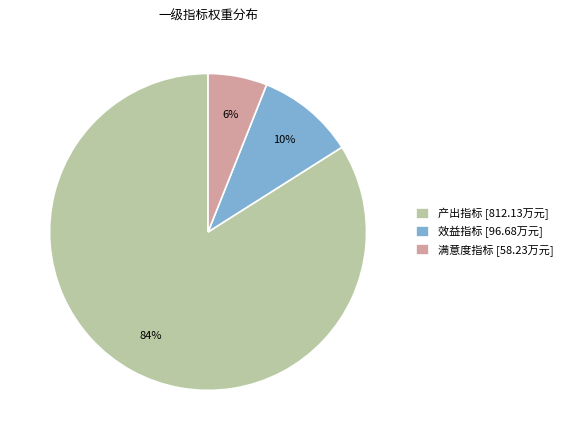

Is 满意度指标 the majority of the pie?

No